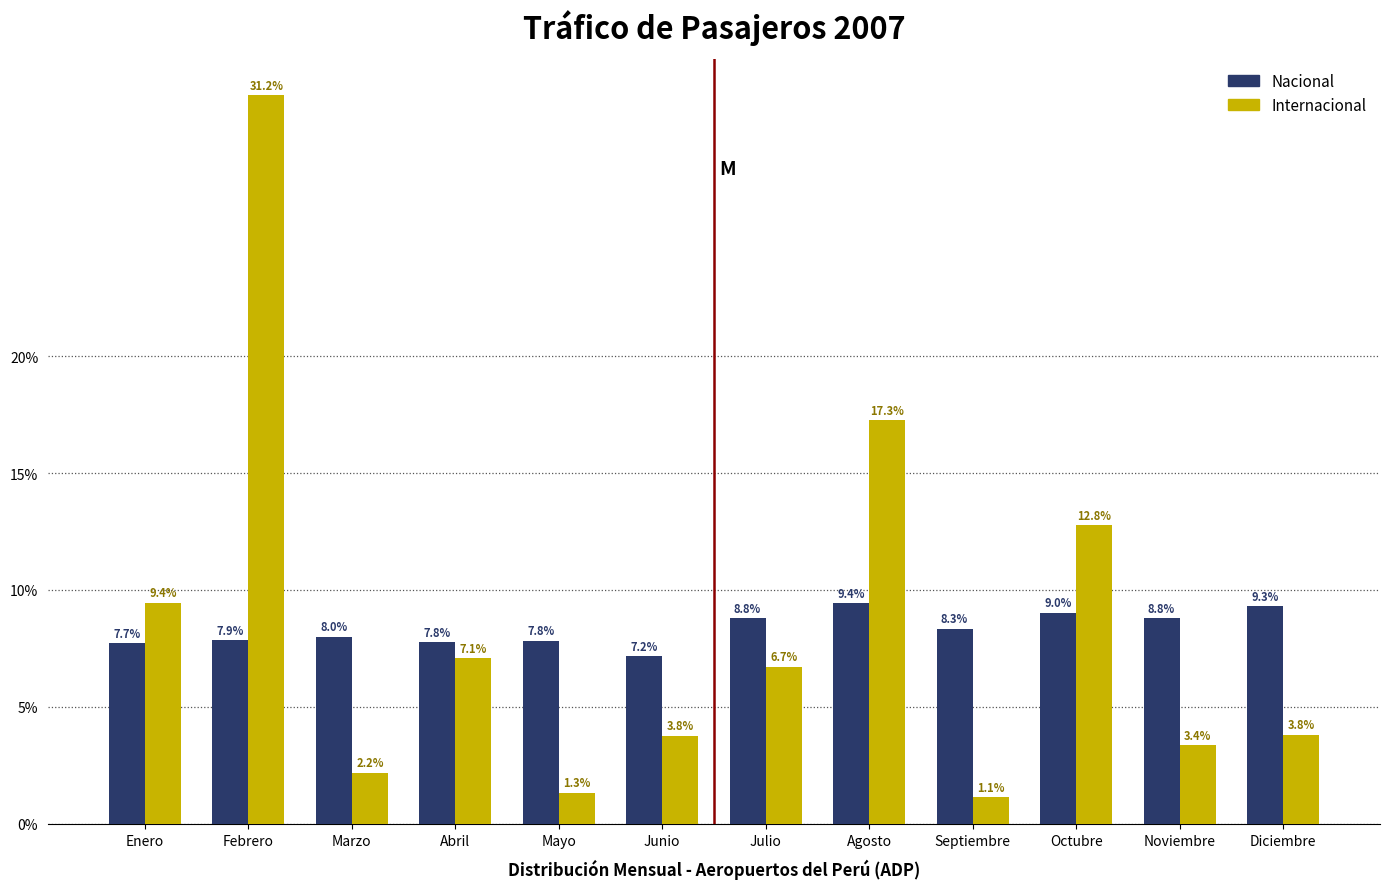

Reading left to right, extract all data points from this chart.

Nacional: Enero=7.7	Febrero=7.9	Marzo=8.0	Abril=7.8	Mayo=7.8	Junio=7.2	Julio=8.8	Agosto=9.4	Septiembre=8.3	Octubre=9.0	Noviembre=8.8	Diciembre=9.3
Internacional: Enero=9.4	Febrero=31.2	Marzo=2.2	Abril=7.1	Mayo=1.3	Junio=3.8	Julio=6.7	Agosto=17.3	Septiembre=1.1	Octubre=12.8	Noviembre=3.4	Diciembre=3.8